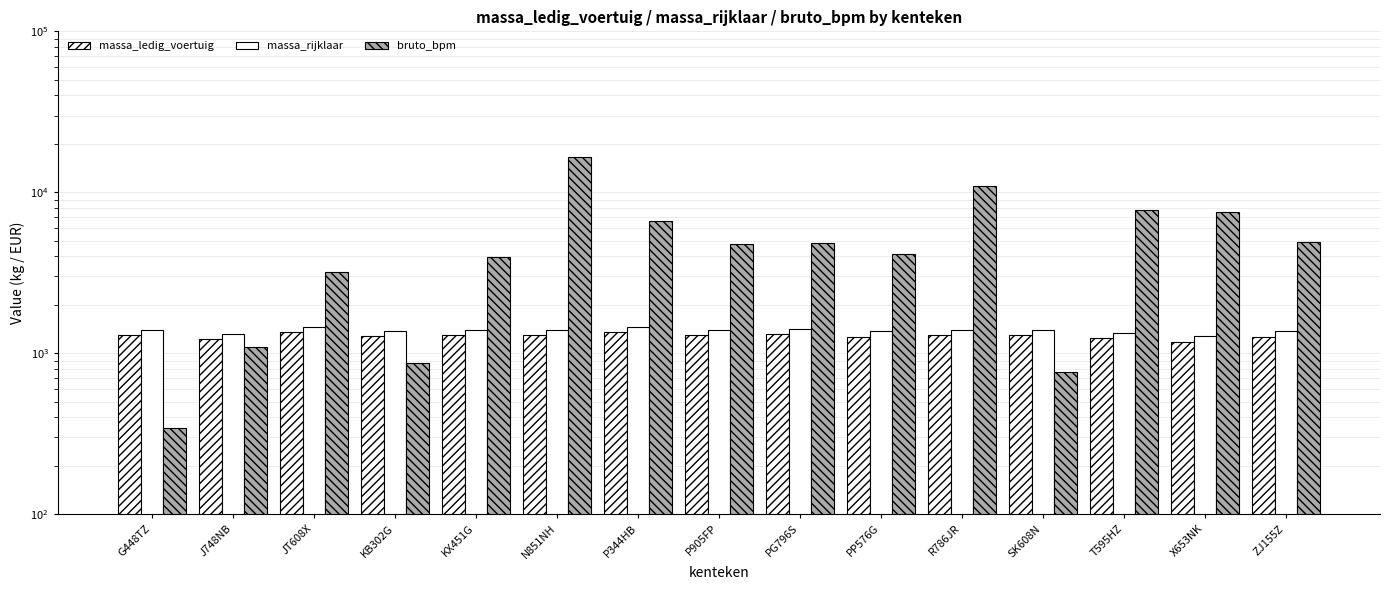

Reading left to right, list all the values displayed in this chart.

massa_ledig_voertuig: 1295	1220	1354	1280	1295	1295	1360	1295	1325	1270	1295	1295	1245	1179	1270
massa_rijklaar: 1395	1320	1454	1380	1395	1395	1460	1395	1425	1370	1395	1395	1345	1279	1370
bruto_bpm: 342	1089	3200	873	3944	16475	6670	4786	4848	4125	10962	760	7786	7555	4911